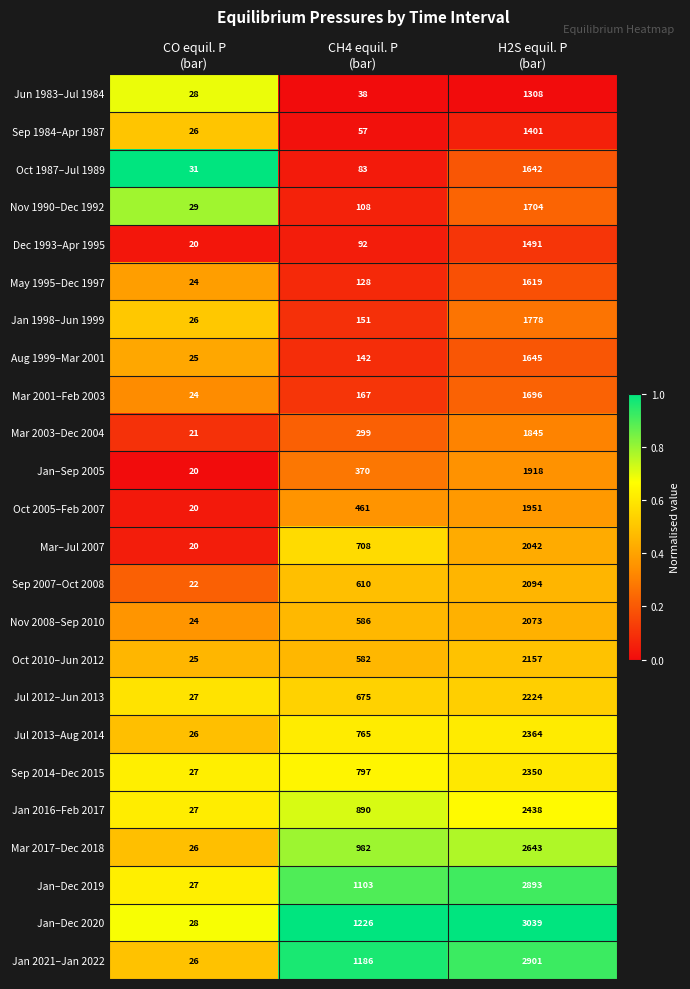

At H2S equil. P
(bar), list the series in order from largest to smallest.

Jan–Dec 2020, Jan 2021–Jan 2022, Jan–Dec 2019, Mar 2017–Dec 2018, Jan 2016–Feb 2017, Jul 2013–Aug 2014, Sep 2014–Dec 2015, Jul 2012–Jun 2013, Oct 2010–Jun 2012, Sep 2007–Oct 2008, Nov 2008–Sep 2010, Mar–Jul 2007, Oct 2005–Feb 2007, Jan–Sep 2005, Mar 2003–Dec 2004, Jan 1998–Jun 1999, Nov 1990–Dec 1992, Mar 2001–Feb 2003, Aug 1999–Mar 2001, Oct 1987–Jul 1989, May 1995–Dec 1997, Dec 1993–Apr 1995, Sep 1984–Apr 1987, Jun 1983–Jul 1984